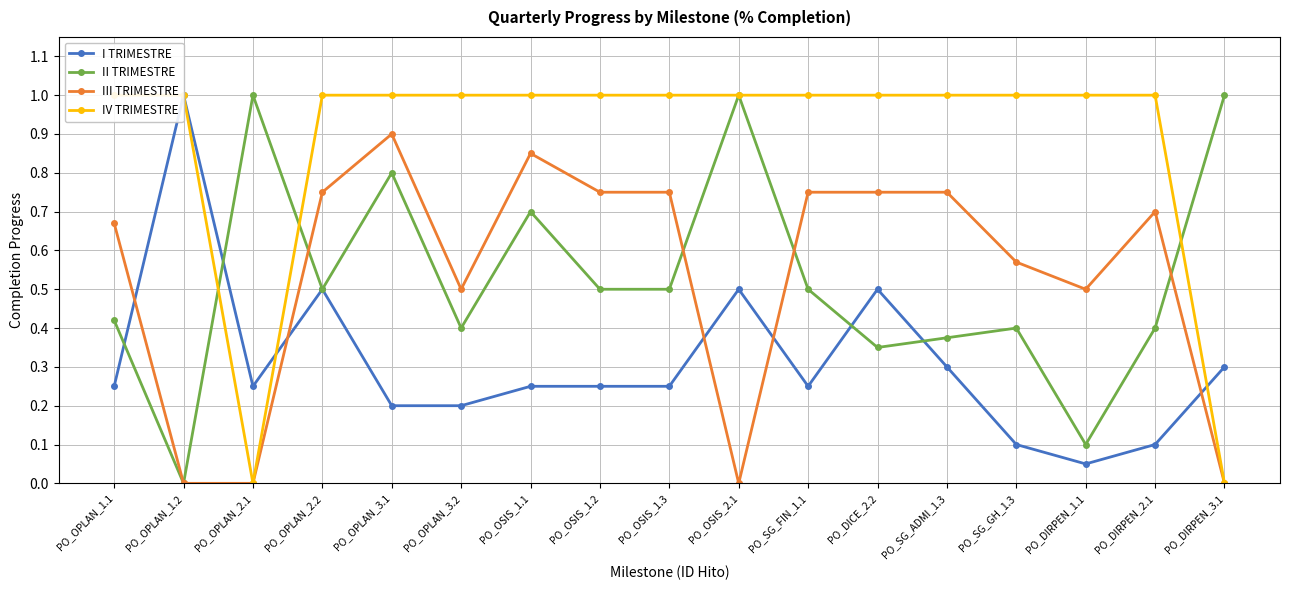

The value of III TRIMESTRE at PO_DICE_2.2 is 1.2. True or false?

False